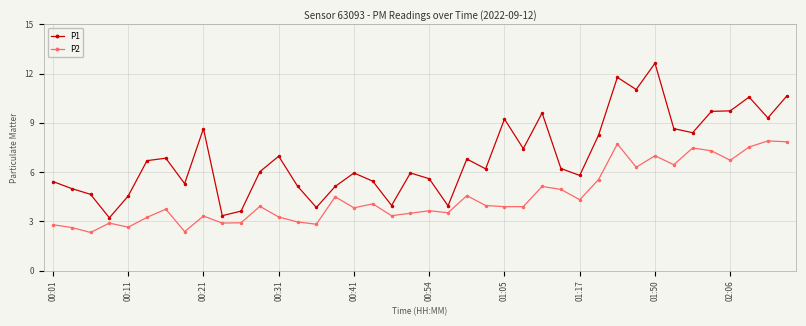

What is the value of the P2 point at the 33rd from the left?

7.0